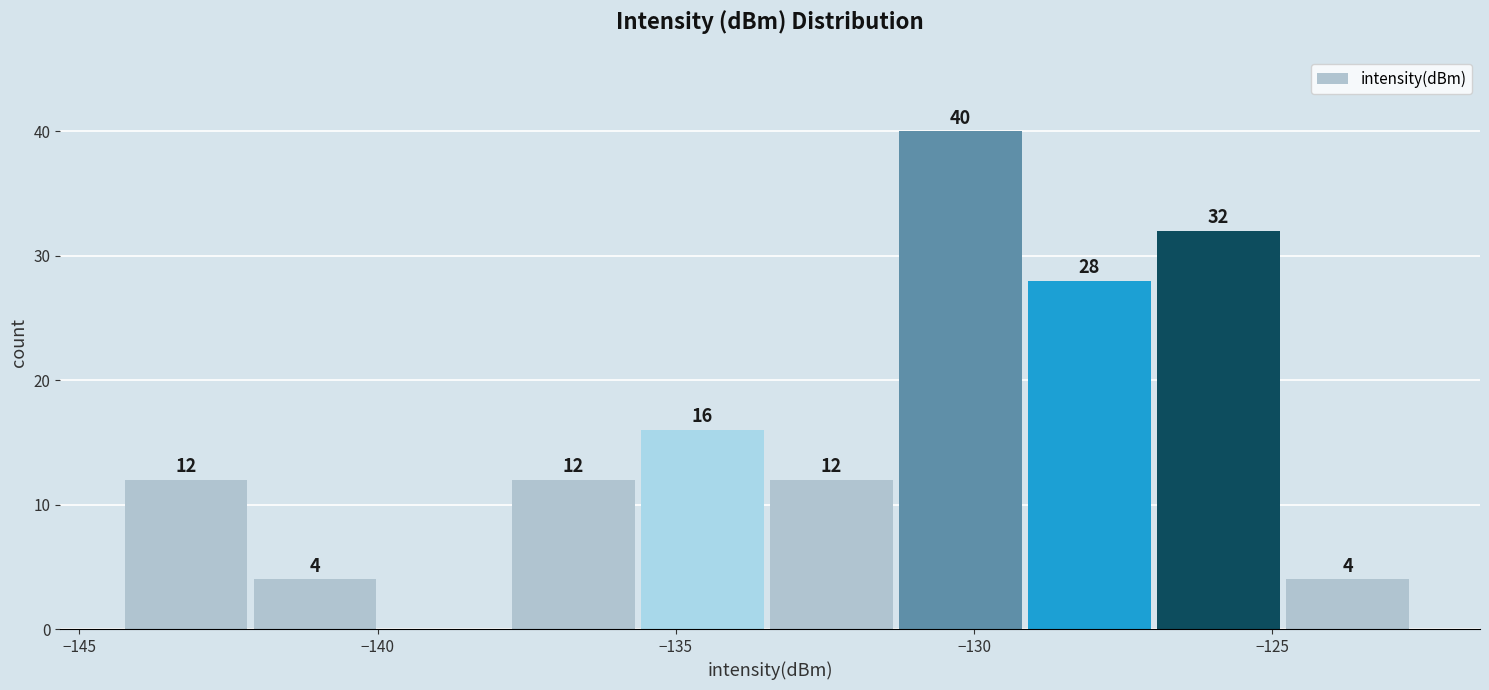

Over which range of the x-axis is the bar tallest?

-131.5 to -129.0